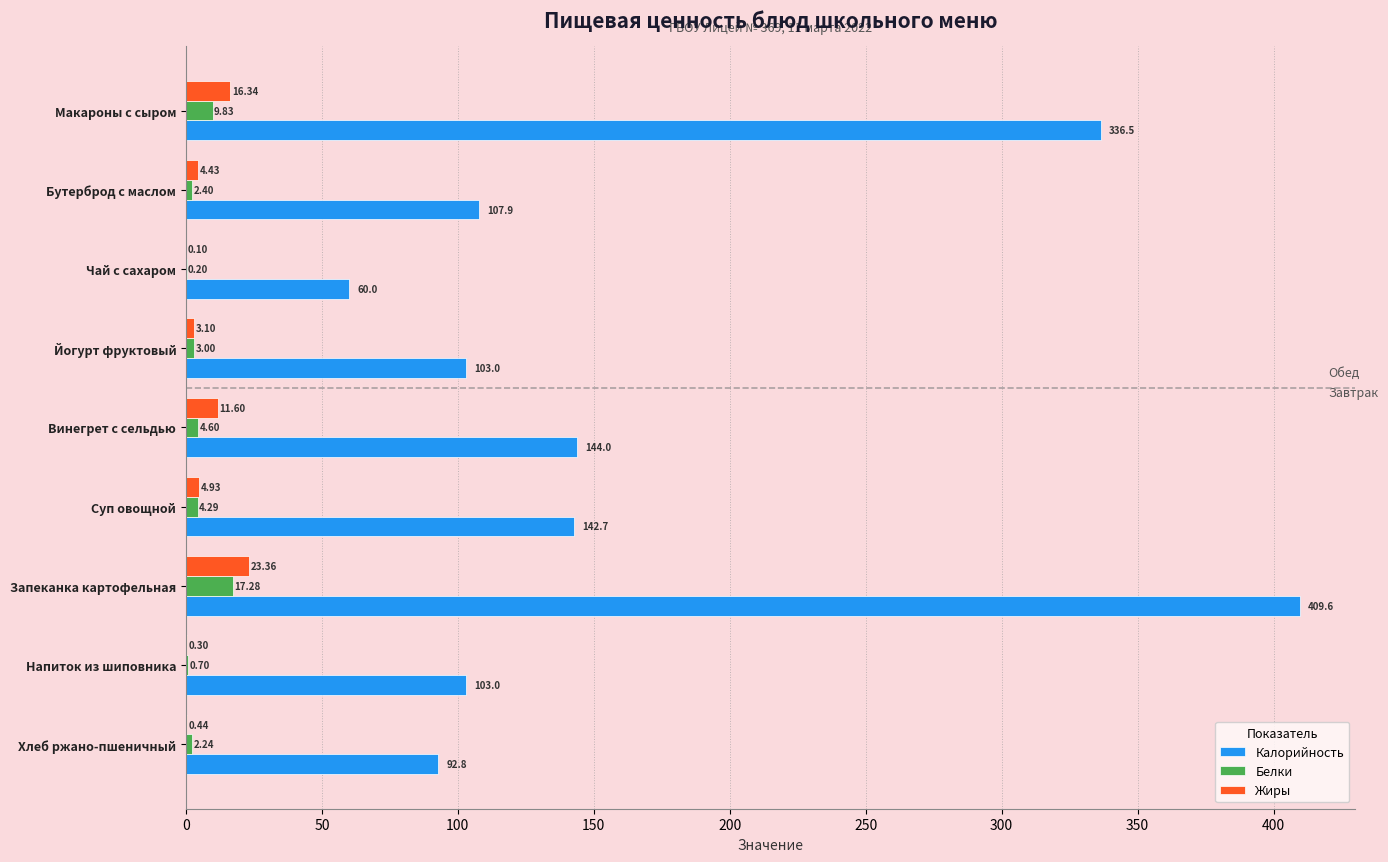

At which category is the sum across all series the highest?

Запеканка картофельная